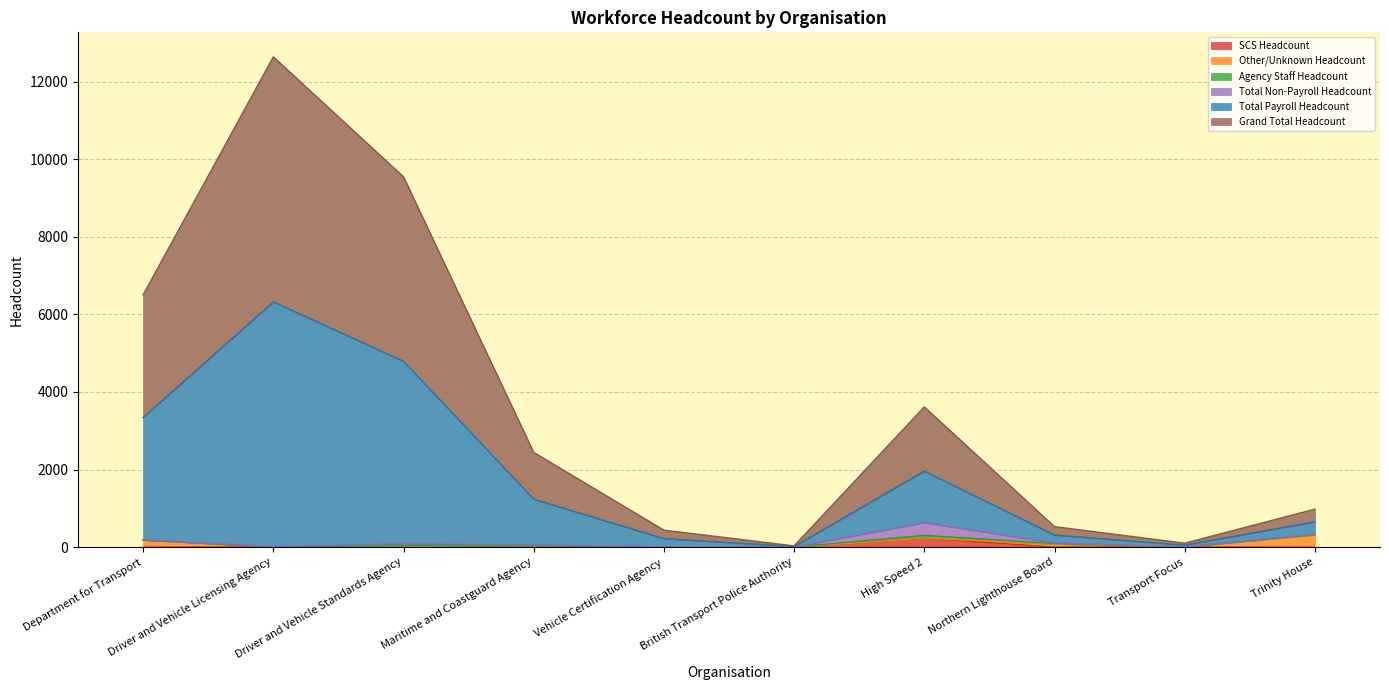

True or false: SCS Headcount has a value of 0 at Trinity House.

True